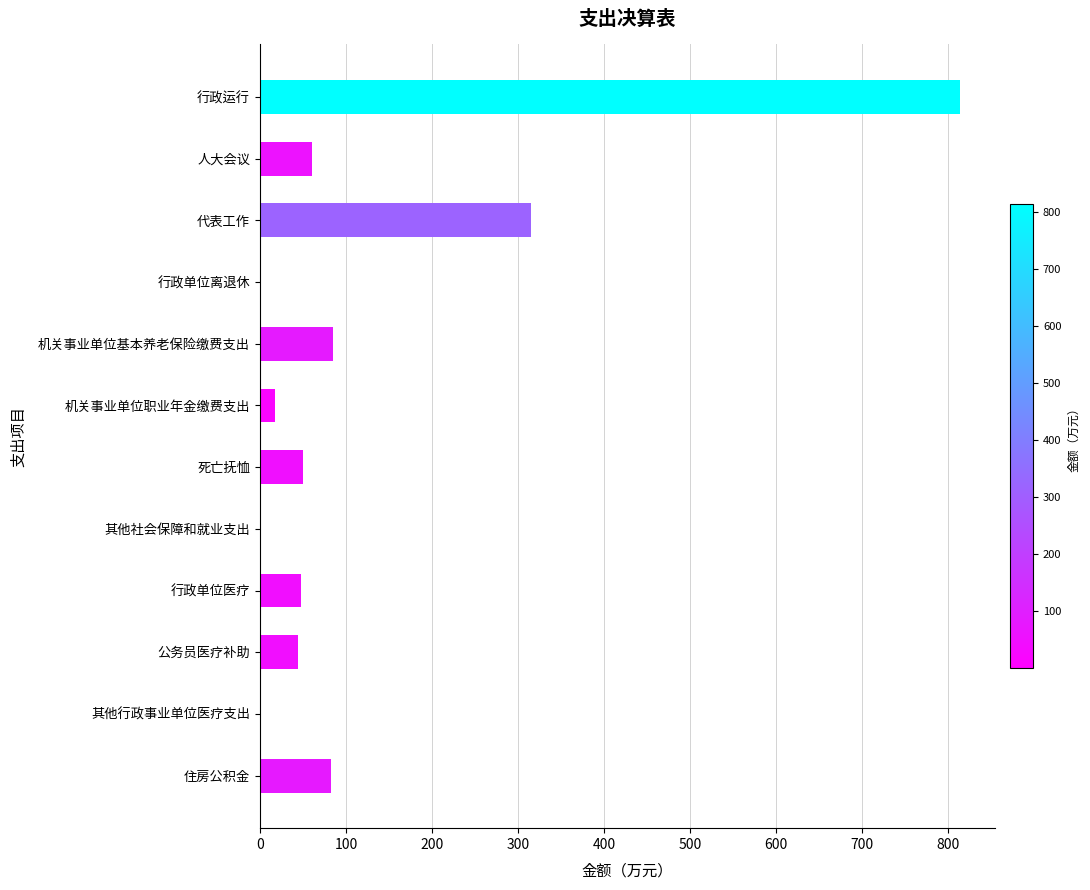

What is the maximum value shown in the chart?

813.2